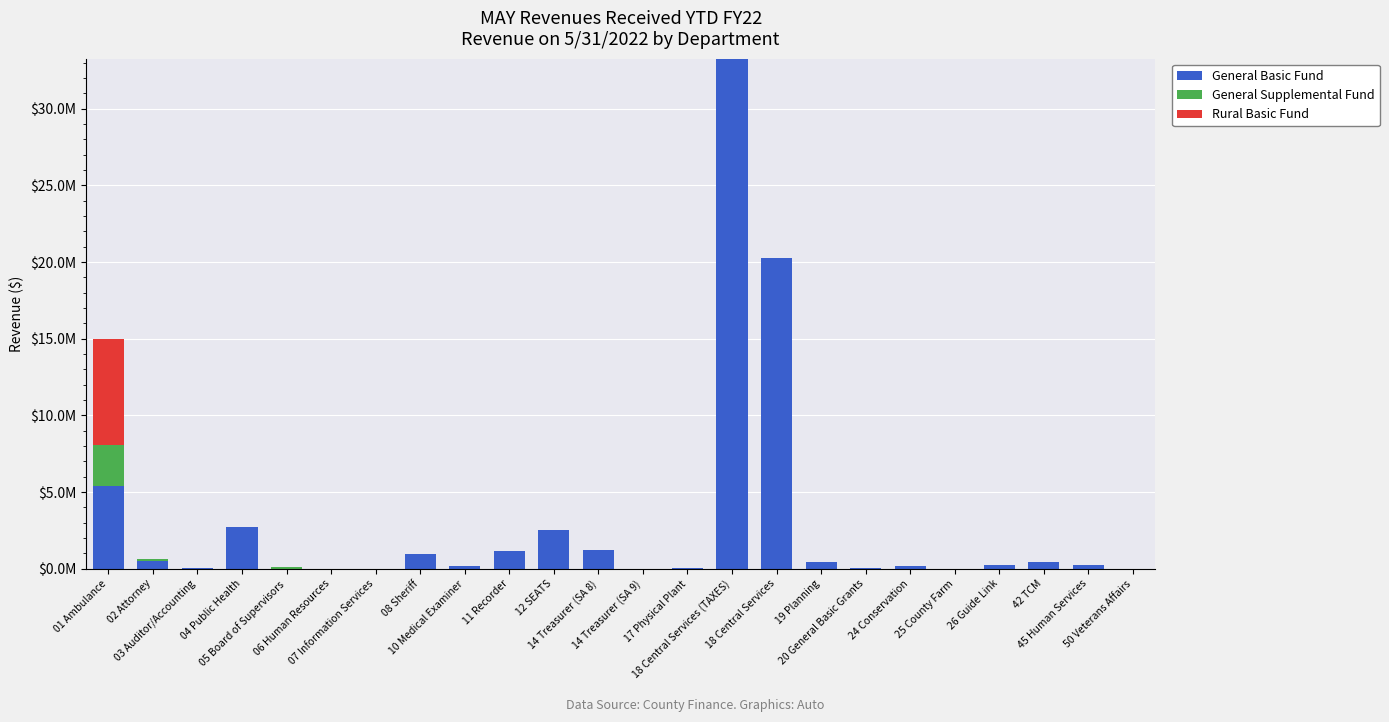

Are the bars horizontal?

No